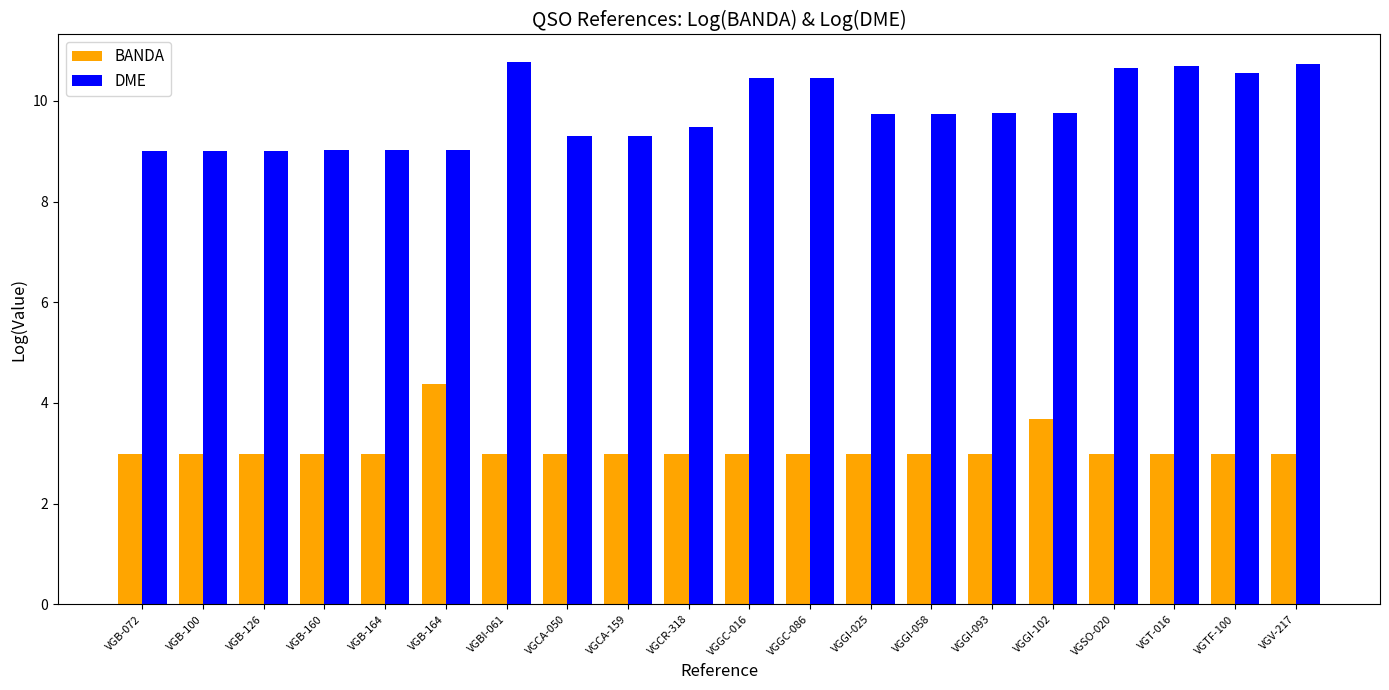

List the labels in order of DME value, smallest first.

VGB-072, VGB-100, VGB-126, VGB-160, VGB-164, VGB-164, VGCA-050, VGCA-159, VGCR-318, VGGI-025, VGGI-058, VGGI-093, VGGI-102, VGGC-016, VGGC-086, VGTF-100, VGSO-020, VGT-016, VGV-217, VGBI-061